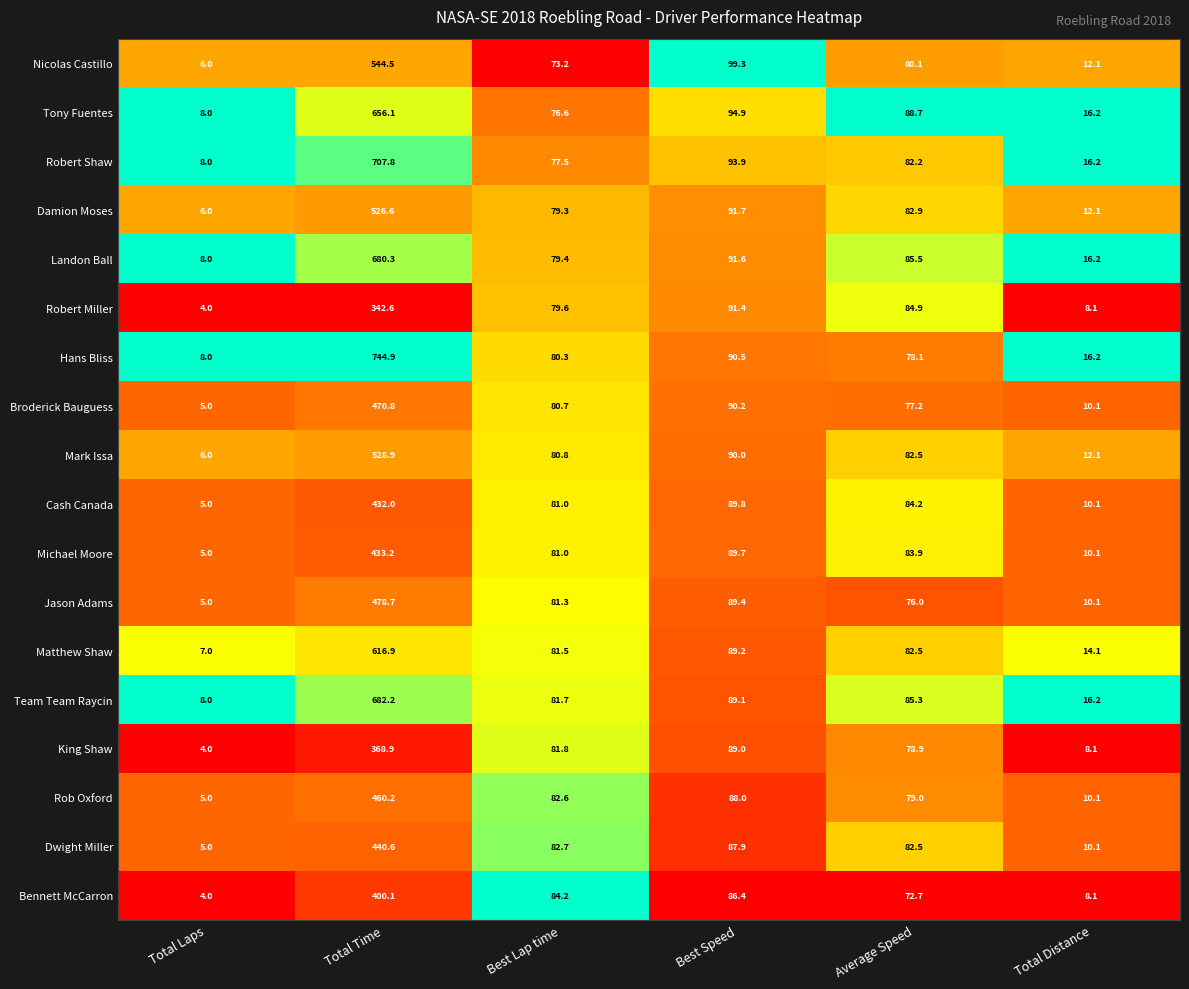

How many distinct data groups are displayed?

18